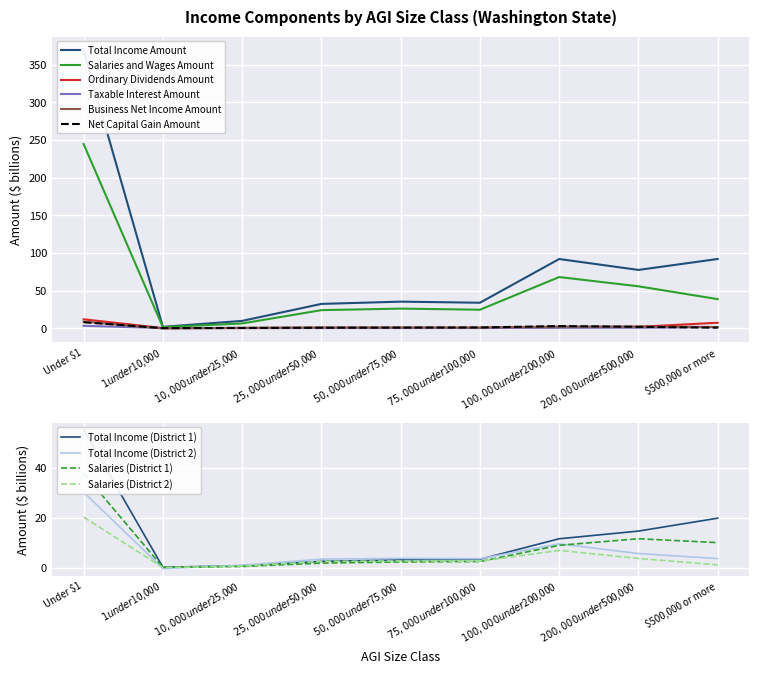

Is it true that Business Net Income Amount equals 1.5 at $500,000 or more?

True